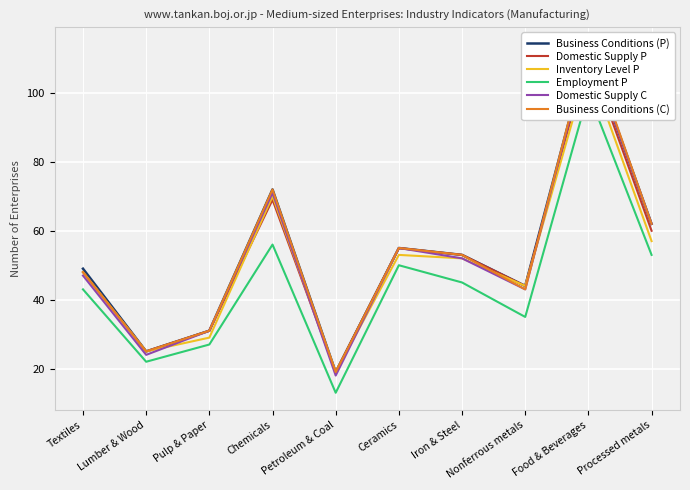

Between Chemicals and Iron & Steel, which series saw the biggest shift?

Business Conditions (P)